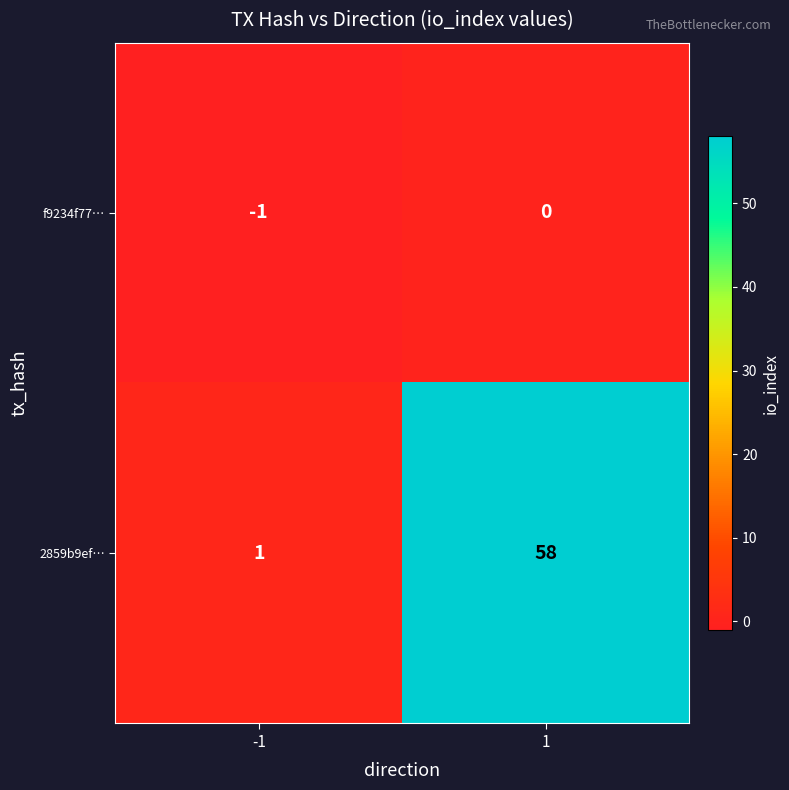

What is the difference between the maximum and minimum values in the 2859b9ef… series?

57